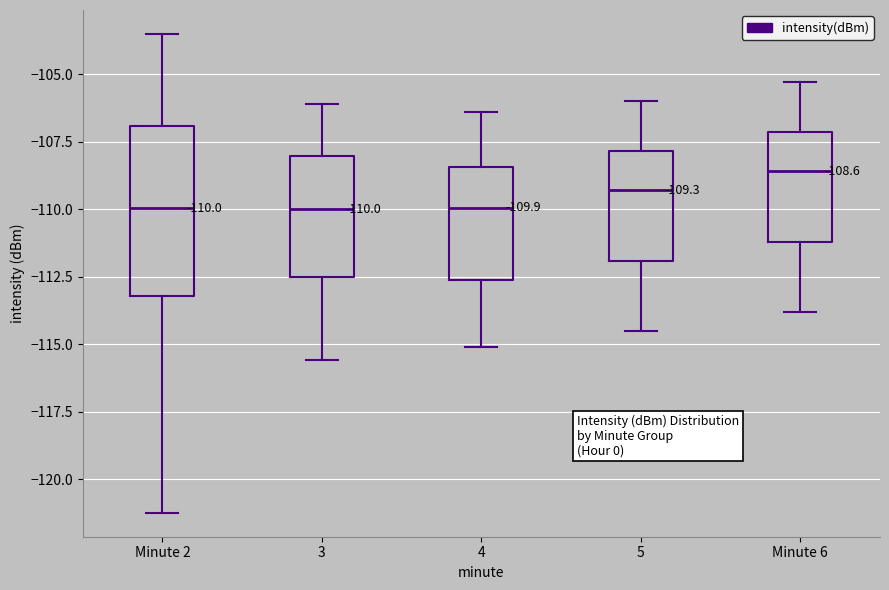

Which box is the tallest, from its lower edge to its upper edge?

Minute 2